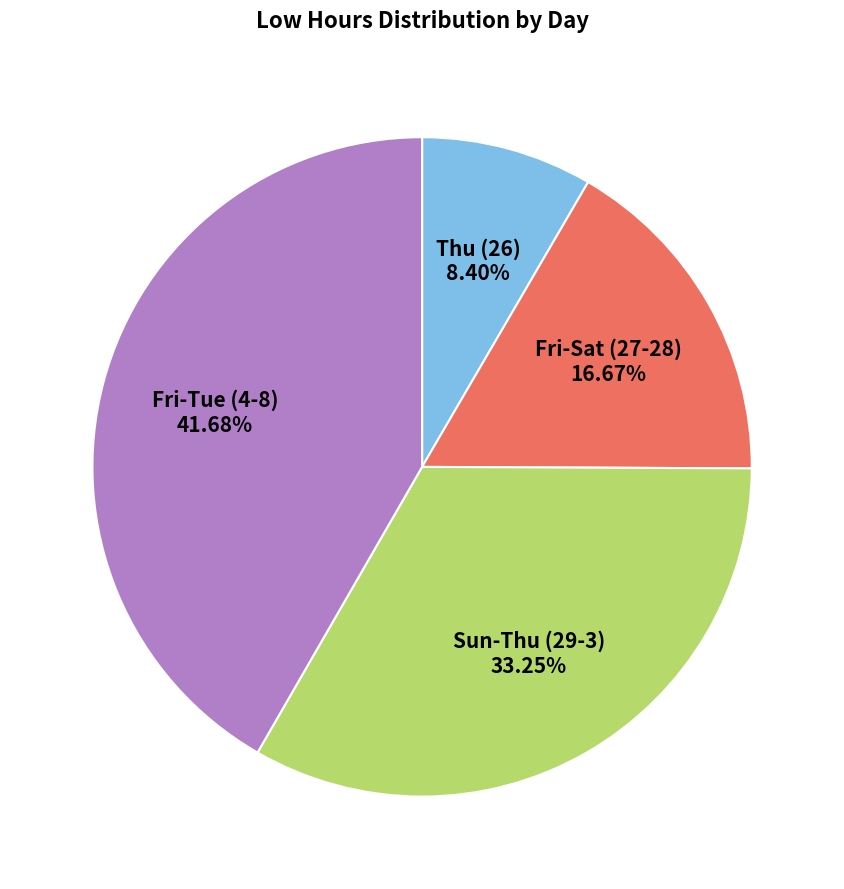

Rank the categories by value from highest to lowest.

Fri-Tue (4-8) 41.68%, Sun-Thu (29-3) 33.25%, Fri-Sat (27-28) 16.67%, Thu (26) 8.40%